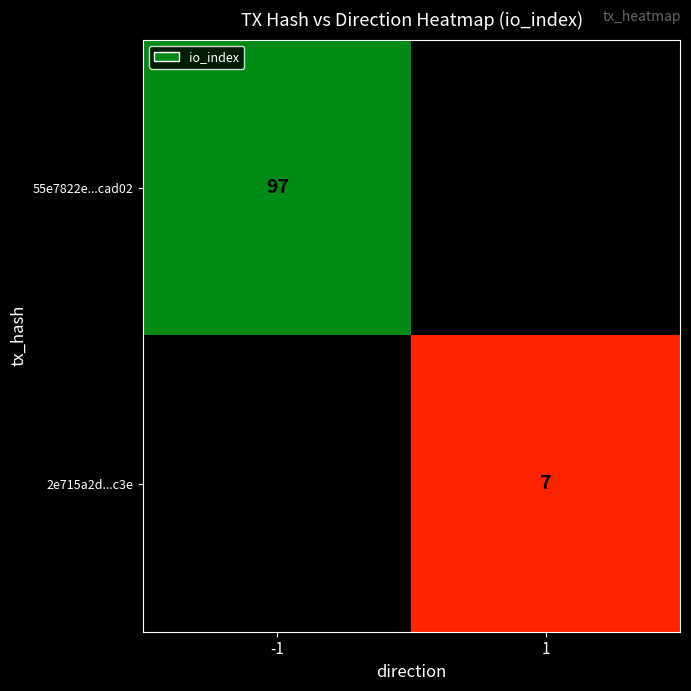

How many data points does each series have?

2